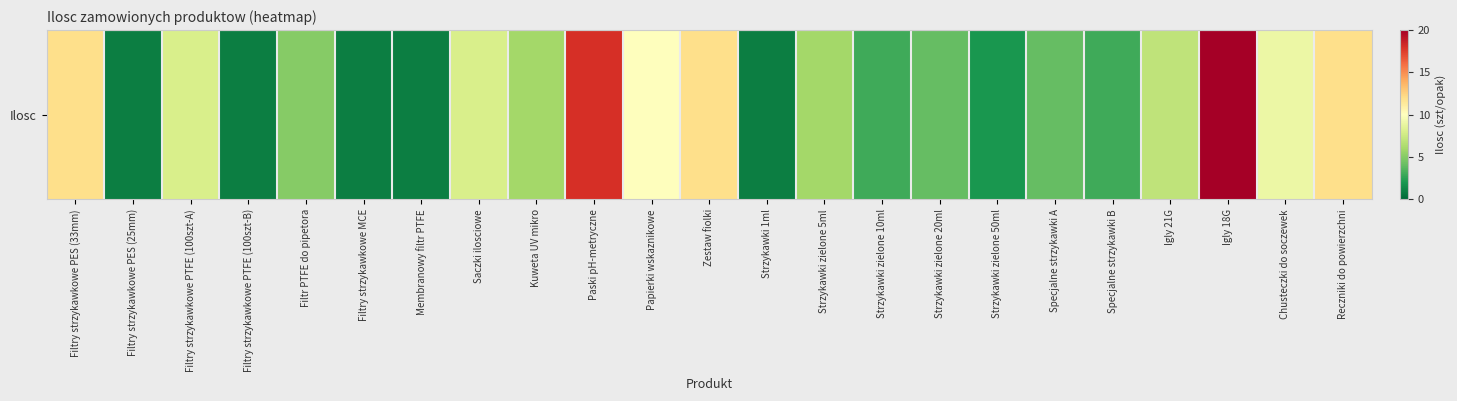

Reading right to left, extract all data points from this chart.

Reczniki do powierzchni=12	Chusteczki do soczewek=9	Igly 18G=20	Igly 21G=7	Specjalne strzykawki B=3	Specjalne strzykawki A=4	Strzykawki zielone 50ml=2	Strzykawki zielone 20ml=4	Strzykawki zielone 10ml=3	Strzykawki zielone 5ml=6	Strzykawki 1ml=1	Zestaw fiolki=12	Papierki wskaznikowe=10	Paski pH-metryczne=18	Kuweta UV mikro=6	Saczki ilosciowe=8	Membranowy filtr PTFE=1	Filtry strzykawkowe MCE=1	Filtr PTFE do pipetora=5	Filtry strzykawkowe PTFE (100szt-B)=1	Filtry strzykawkowe PTFE (100szt-A)=8	Filtry strzykawkowe PES (25mm)=1	Filtry strzykawkowe PES (33mm)=12